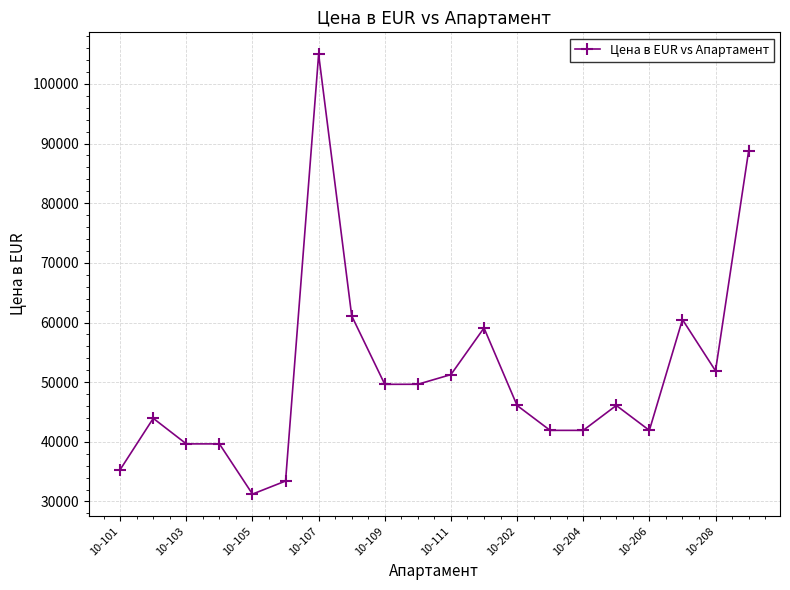

What is the value of the 10th point from the left?

49646.0